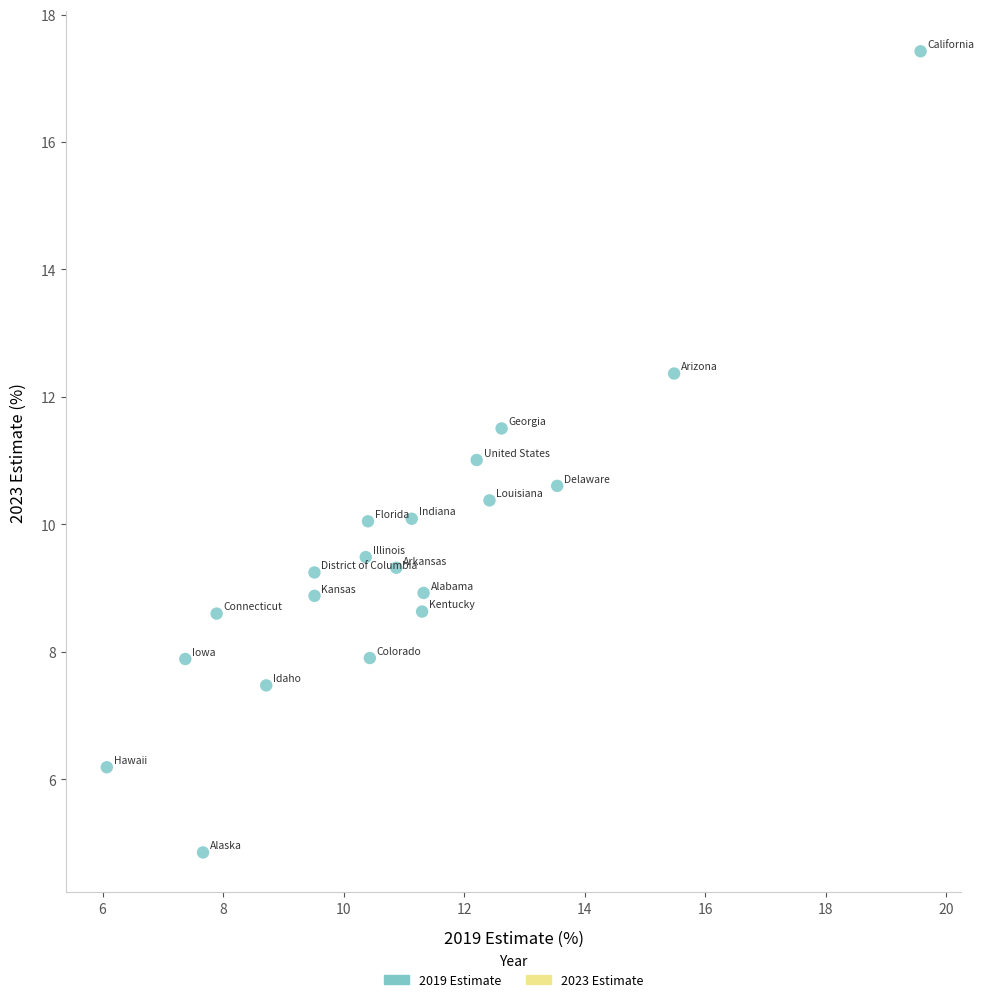

What is the range of Y values (max minus min)?

12.6